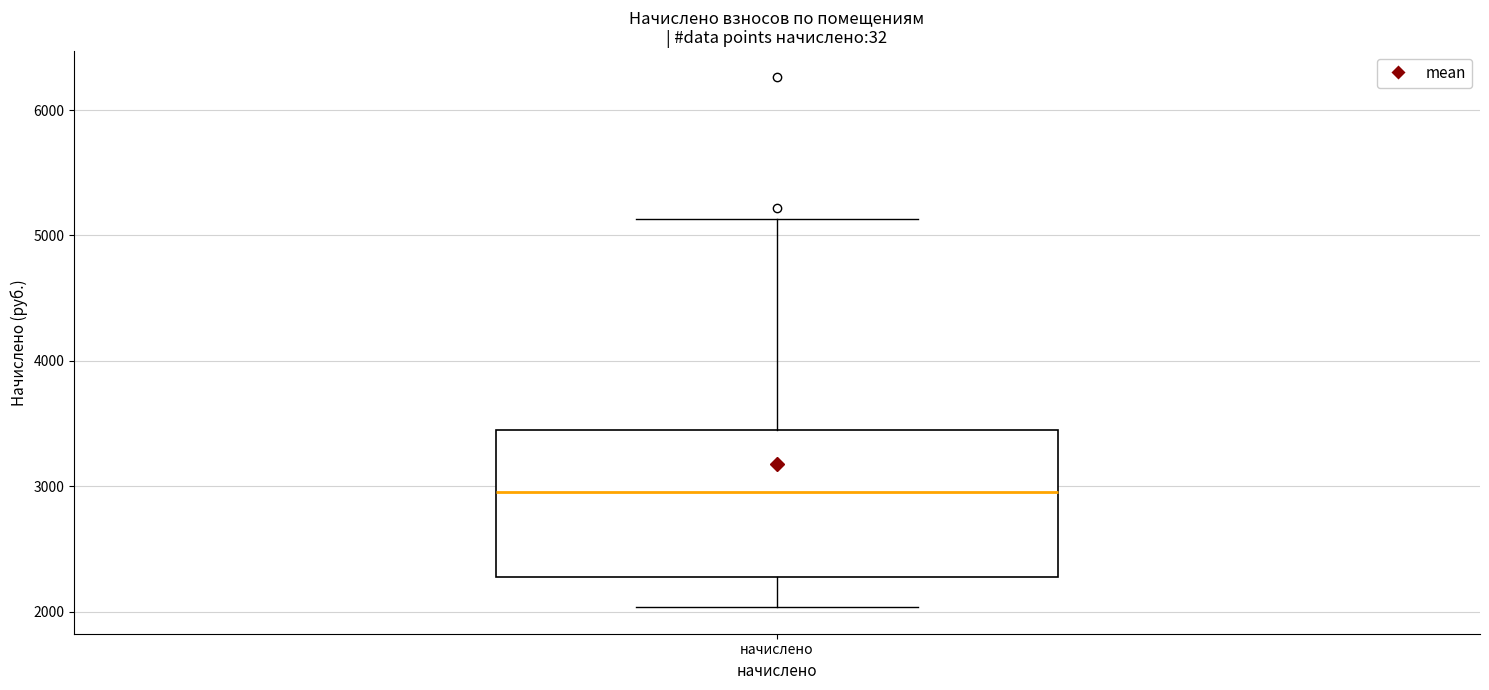

Read this box plot against the y-axis: the position of the median line, the range covered by the box, and the ends of both whiskers. The values are not printed on the chart, so give them approximately, as read against the axis.

median 3000, box 2300 to 3500, whiskers 2000 to 5100